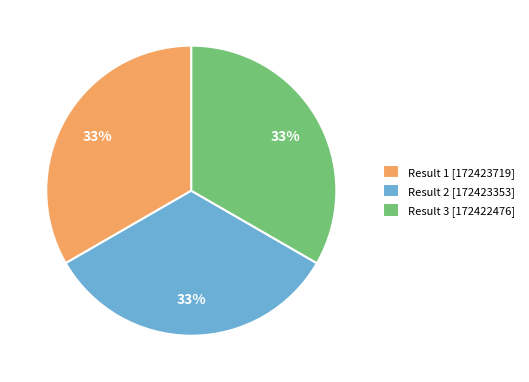

To the nearest percent, what is the combined percentage of Result 2 [172423353] and Result 3 [172422476]?

67%